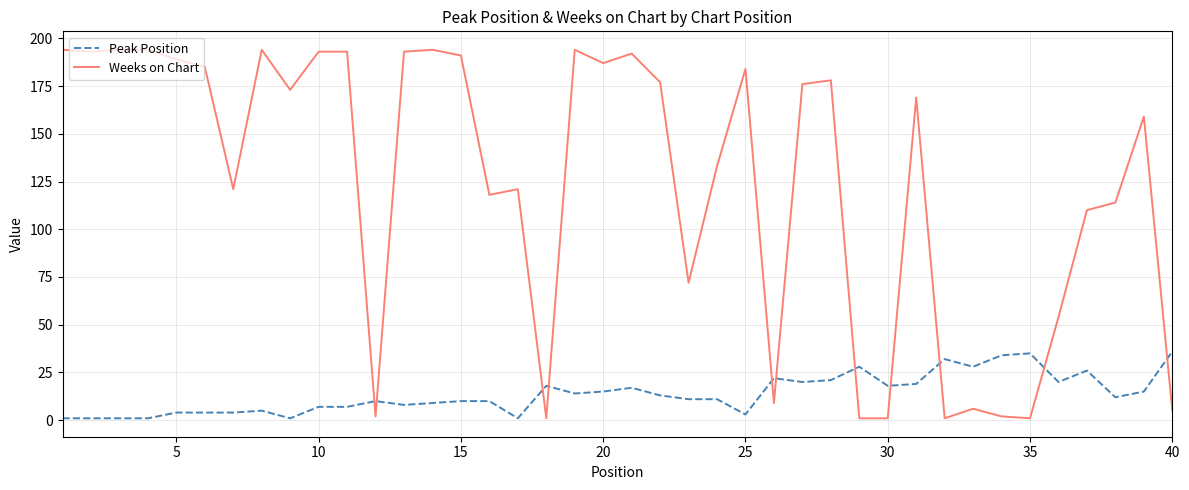

List the series in order of their peak value, lowest first.

Peak Position, Weeks on Chart